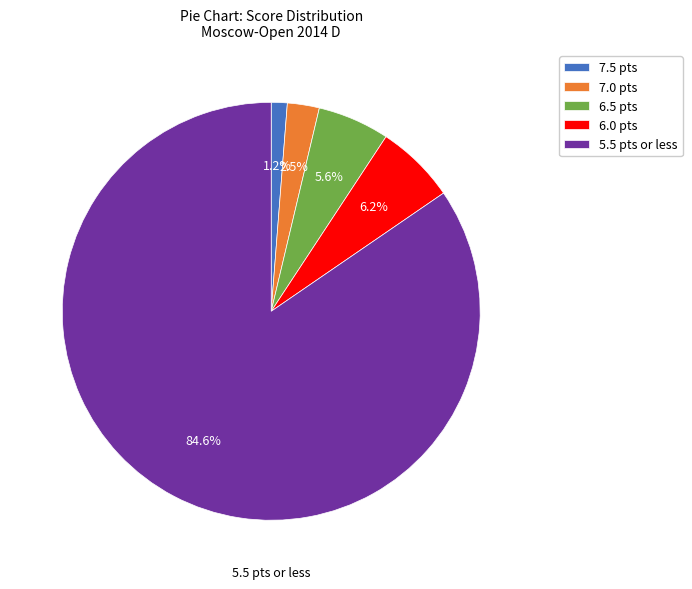

Rank the categories by value from lowest to highest.

7.5 pts, 7.0 pts, 6.5 pts, 6.0 pts, 5.5 pts or less